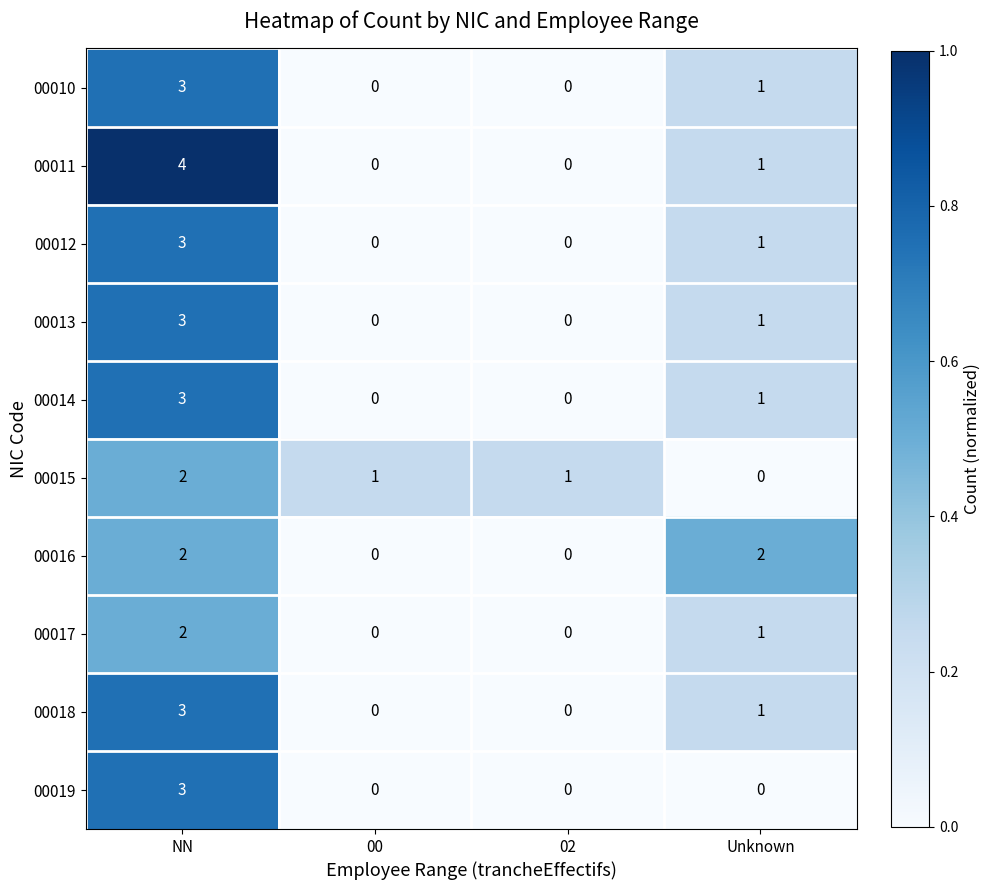

Which series changed the most between 00 and Unknown?

00016